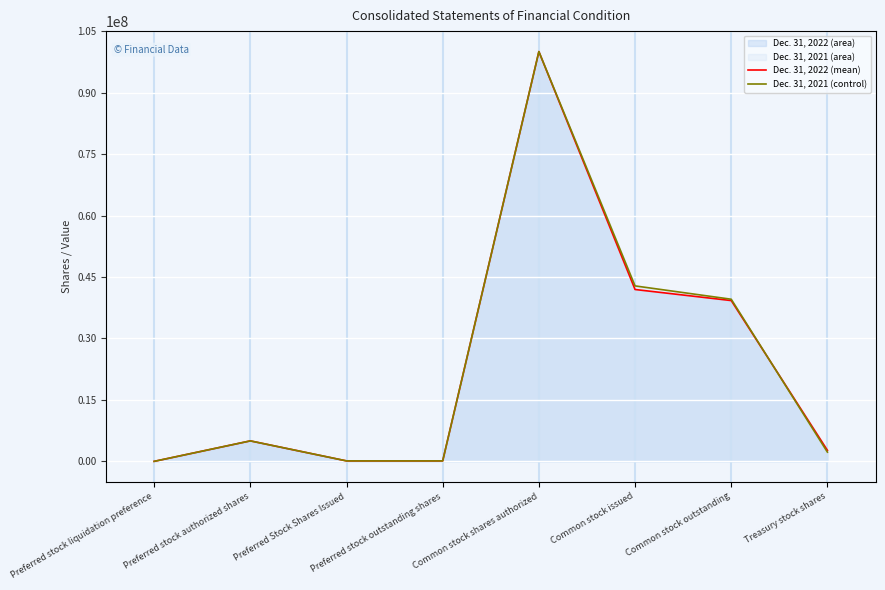

True or false: Dec. 31, 2022 (mean) has a value of 2699026 at Treasury stock shares.

True